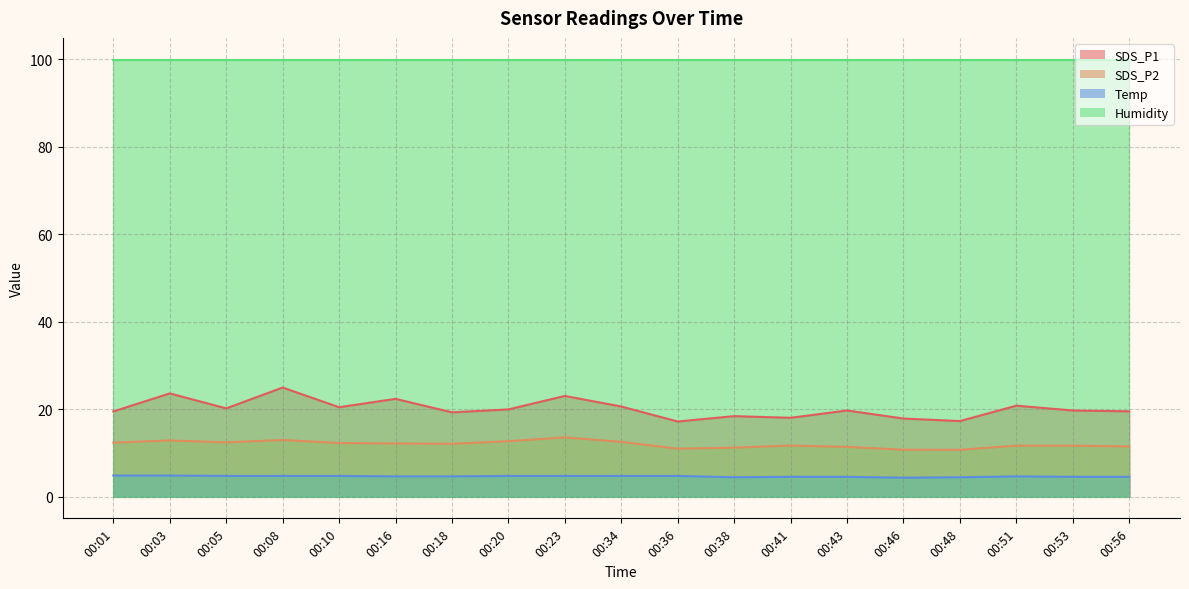

What is the value of the SDS_P1 point at the 15th from the left?

17.8